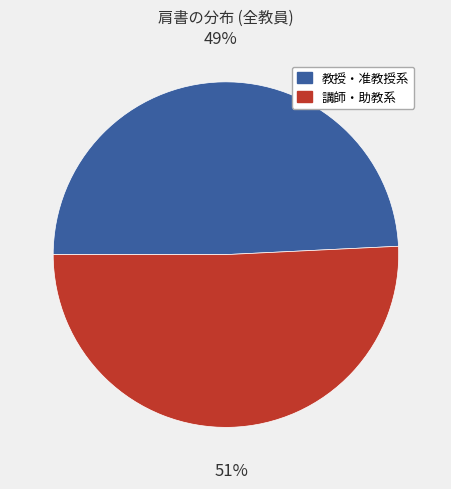

Is there any slice that represents more than half of the pie?

Yes